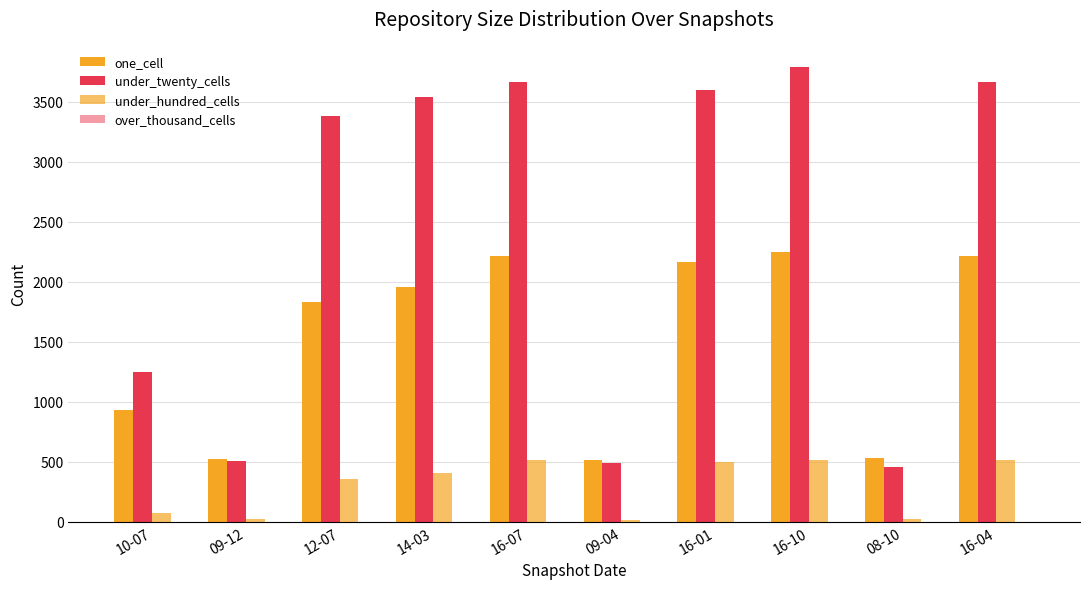

What is the sum of all one_cell values?

15125